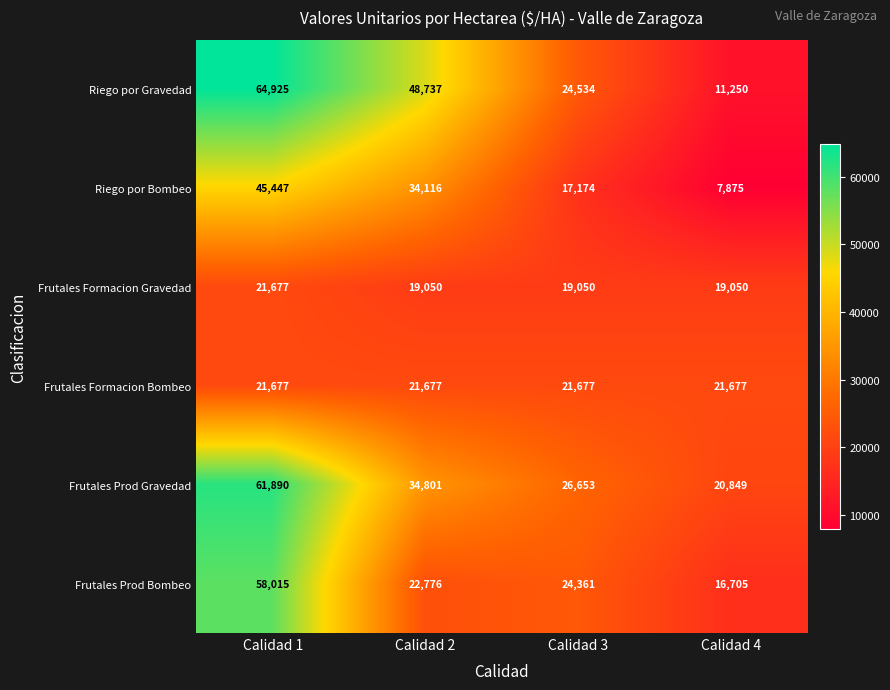

What is the difference between the Frutales Prod Bombeo values at Calidad 3 and Calidad 4?

7656